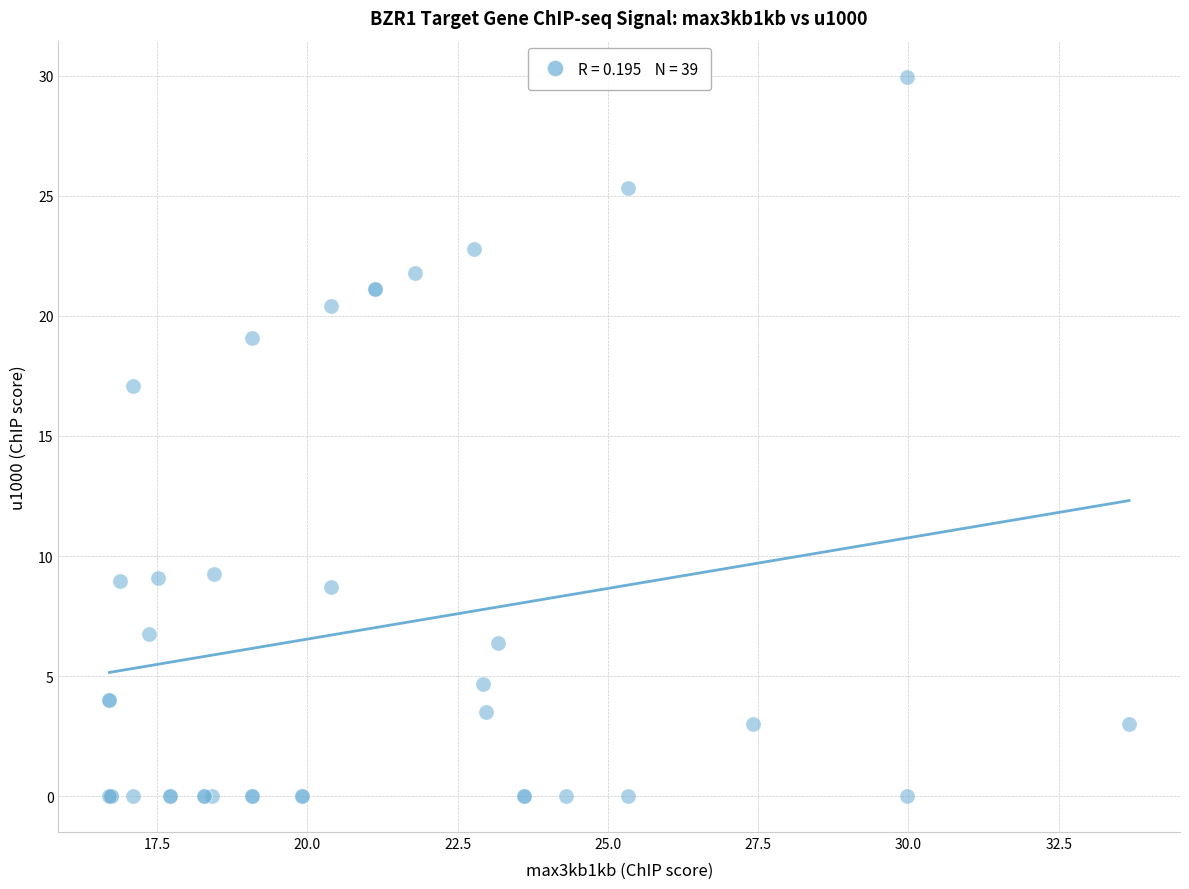

What Y value in the scatter plot is closest to 14?

17.1